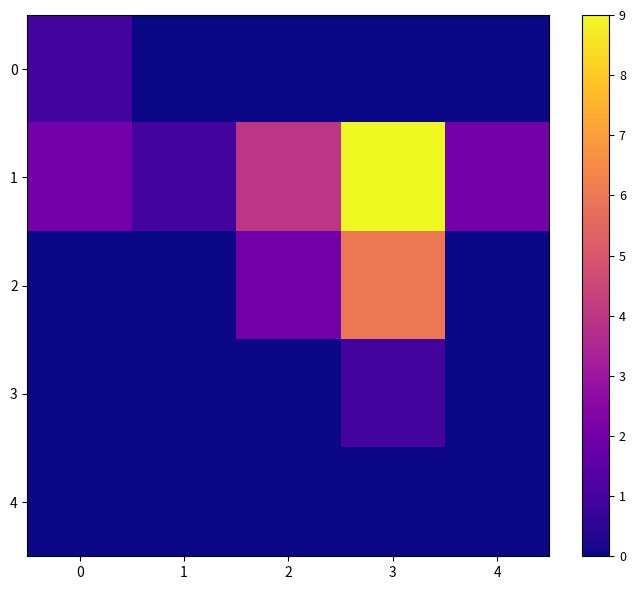

Reading right to left, extract all data points from this chart.

0: 4=0	3=0	2=0	1=0	0=1
1: 4=2	3=9	2=4	1=1	0=2
2: 4=0	3=6	2=2	1=0	0=0
3: 4=0	3=1	2=0	1=0	0=0
4: 4=0	3=0	2=0	1=0	0=0